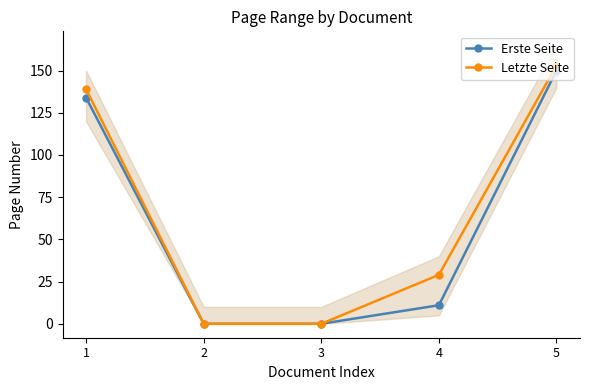

True or false: Letzte Seite and Erste Seite cross at least once.

False